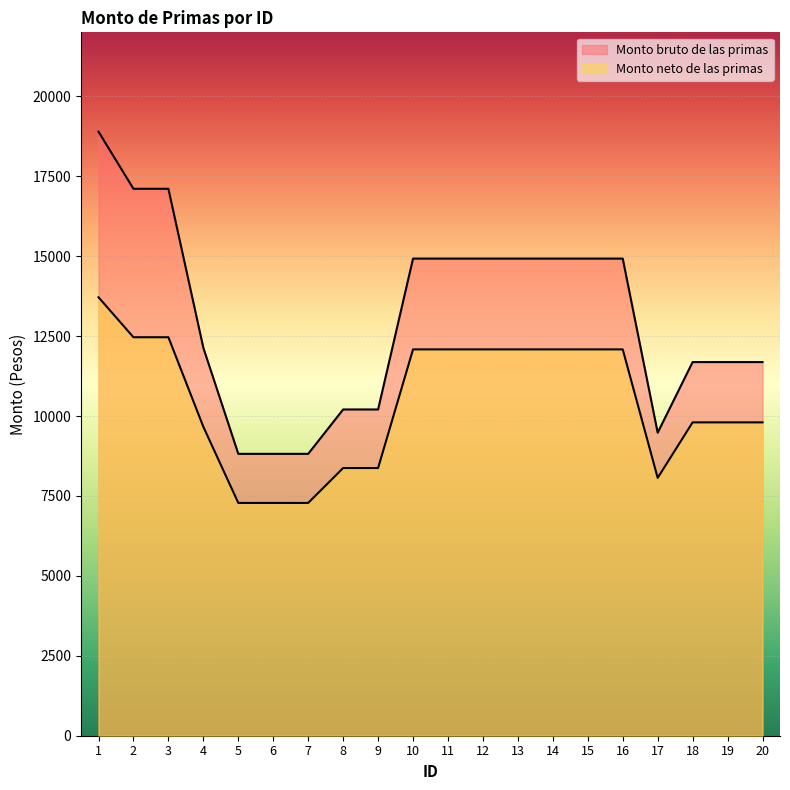

True or false: Monto bruto de las primas and Monto neto de las primas cross at least once.

False